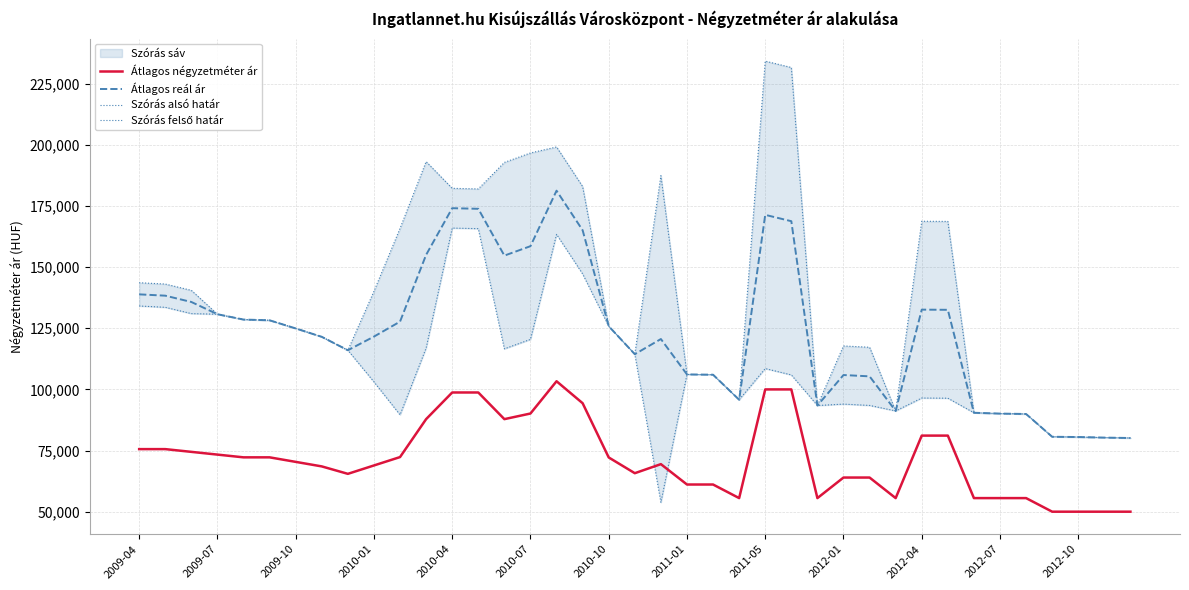

Is it true that Szórás alsó határ equals 74019 at 25?

False